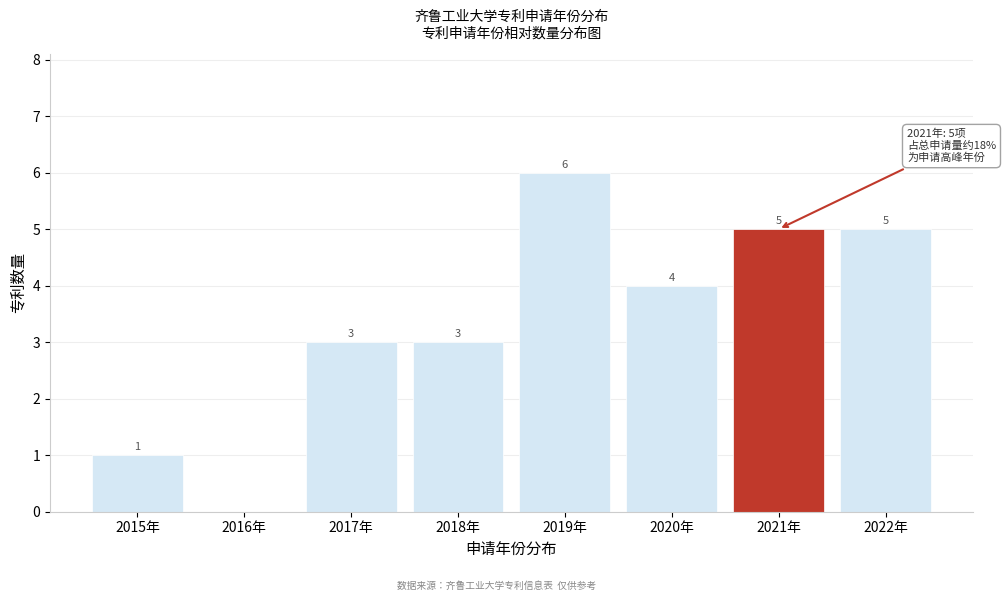

Reading right to left, extract all data points from this chart.

2022年=5	2021年=5	2020年=4	2019年=6	2018年=3	2017年=3	2016年=0	2015年=1